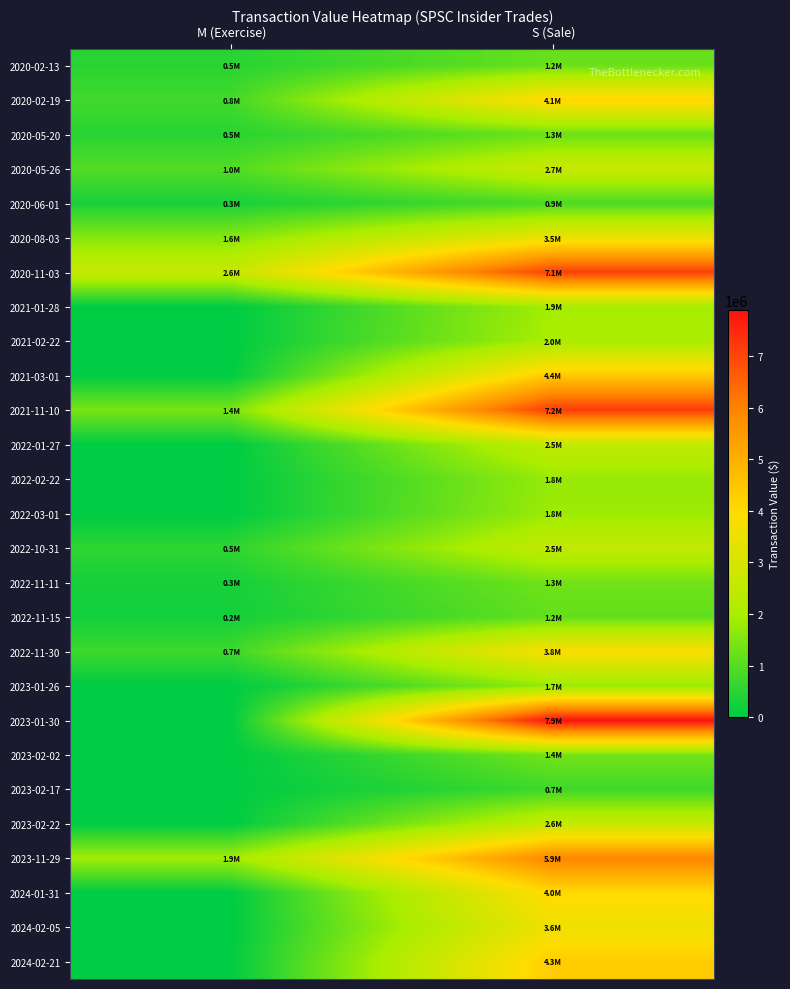

Reading right to left, what are all the values shown in this chart?

2020-02-13: S (Sale)=1202525	M (Exercise)=480800
2020-02-19: S (Sale)=4115506	M (Exercise)=769607
2020-05-20: S (Sale)=1253583	M (Exercise)=480800
2020-05-26: S (Sale)=2676523	M (Exercise)=961600
2020-06-01: S (Sale)=871200	M (Exercise)=297615
2020-08-03: S (Sale)=3501814	M (Exercise)=1553424
2020-11-03: S (Sale)=7123522	M (Exercise)=2635518
2021-01-28: S (Sale)=1935473	M (Exercise)=0
2021-02-22: S (Sale)=2002795	M (Exercise)=0
2021-03-01: S (Sale)=4415536	M (Exercise)=0
2021-11-10: S (Sale)=7181702	M (Exercise)=1421798
2022-01-27: S (Sale)=2534779	M (Exercise)=0
2022-02-22: S (Sale)=1768178	M (Exercise)=0
2022-03-01: S (Sale)=1830040	M (Exercise)=0
2022-10-31: S (Sale)=2526786	M (Exercise)=546800
2022-11-11: S (Sale)=1320001	M (Exercise)=266920
2022-11-15: S (Sale)=1155386	M (Exercise)=233210
2022-11-30: S (Sale)=3818703	M (Exercise)=721093
2023-01-26: S (Sale)=1749905	M (Exercise)=0
2023-01-30: S (Sale)=7890671	M (Exercise)=0
2023-02-02: S (Sale)=1350443	M (Exercise)=0
2023-02-17: S (Sale)=736444	M (Exercise)=0
2023-02-22: S (Sale)=2598316	M (Exercise)=0
2023-11-29: S (Sale)=5930118	M (Exercise)=1880648
2024-01-31: S (Sale)=4026860	M (Exercise)=0
2024-02-05: S (Sale)=3598759	M (Exercise)=0
2024-02-21: S (Sale)=4309293	M (Exercise)=0